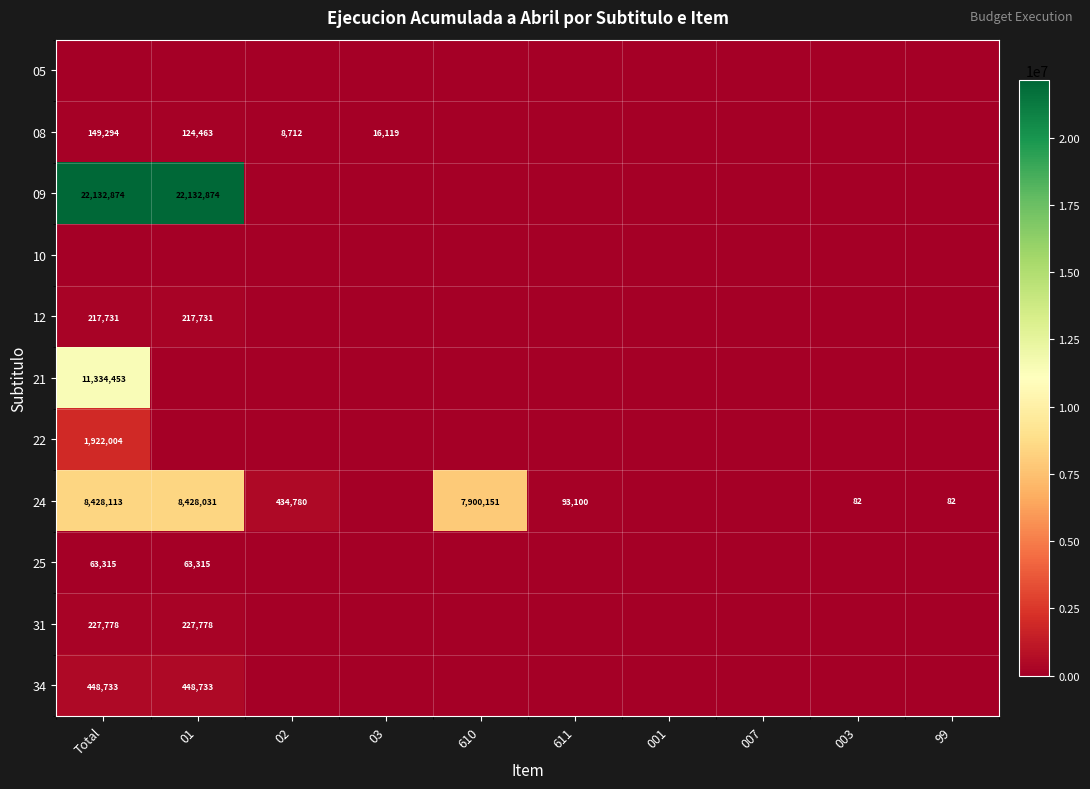

The 12 series shows 139133 at Total. True or false?

False